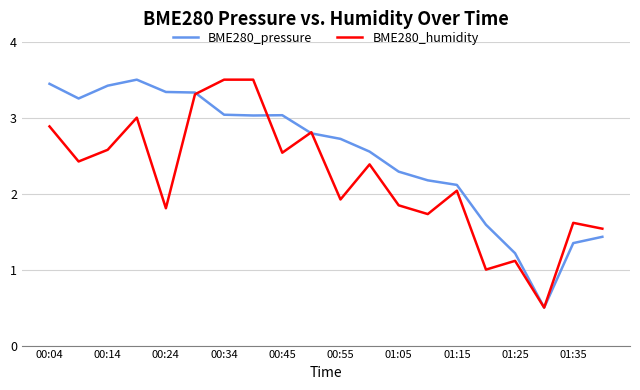

What is the maximum value for BME280_pressure?

3.5